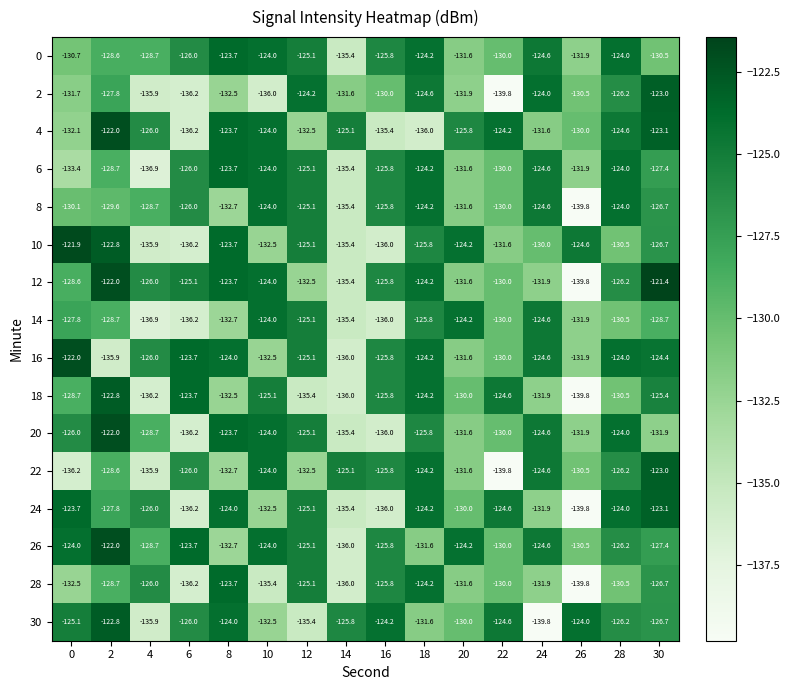

How many distinct data groups are displayed?

16